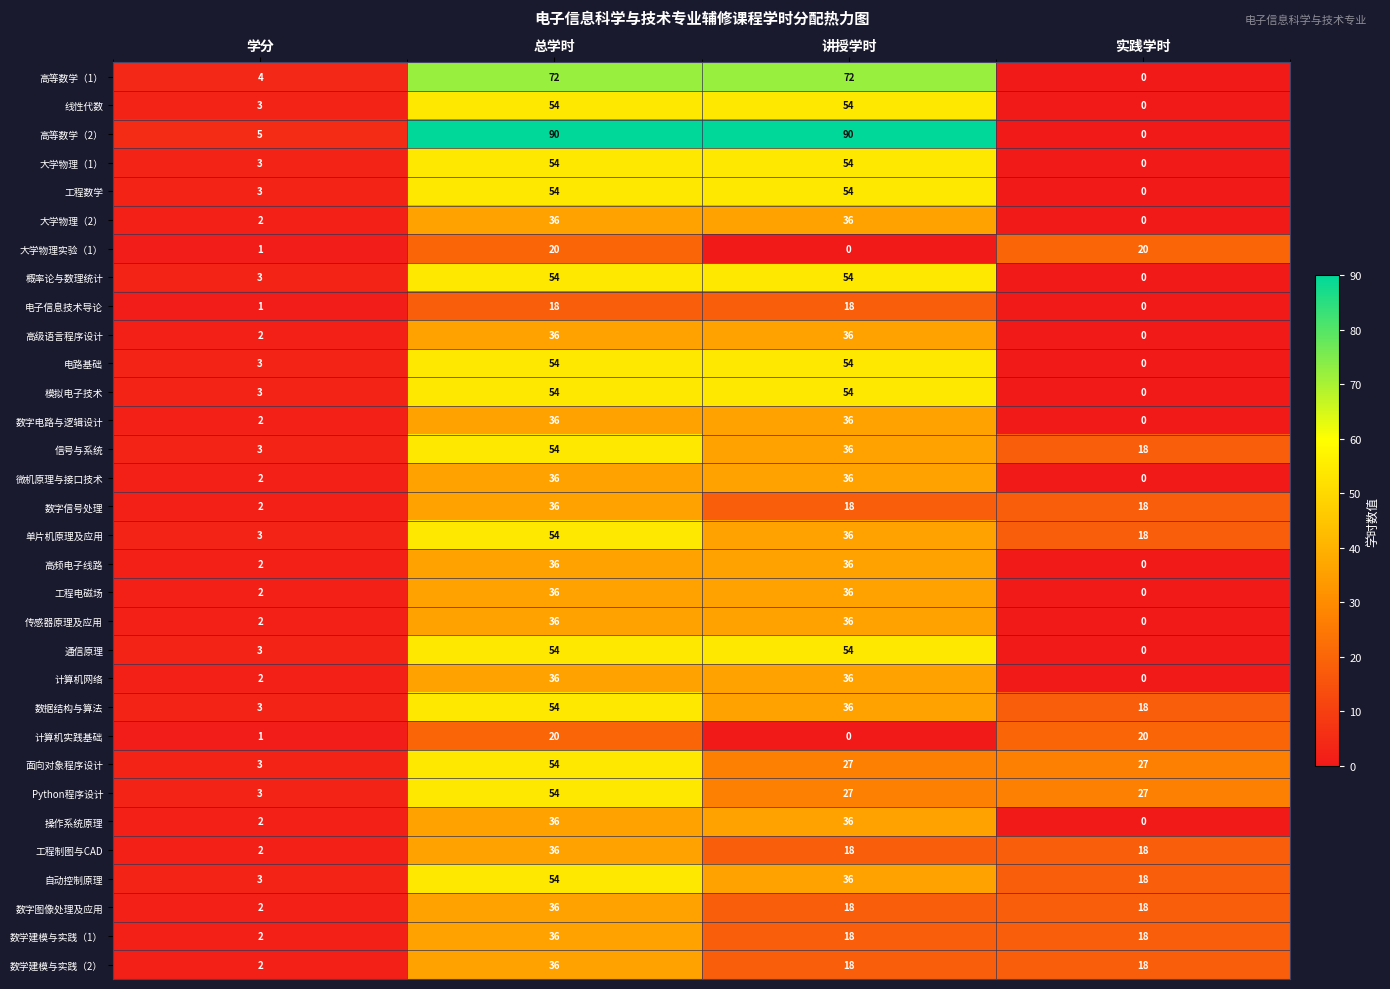

What is the difference between the 线性代数 values at 学分 and 总学时?

51